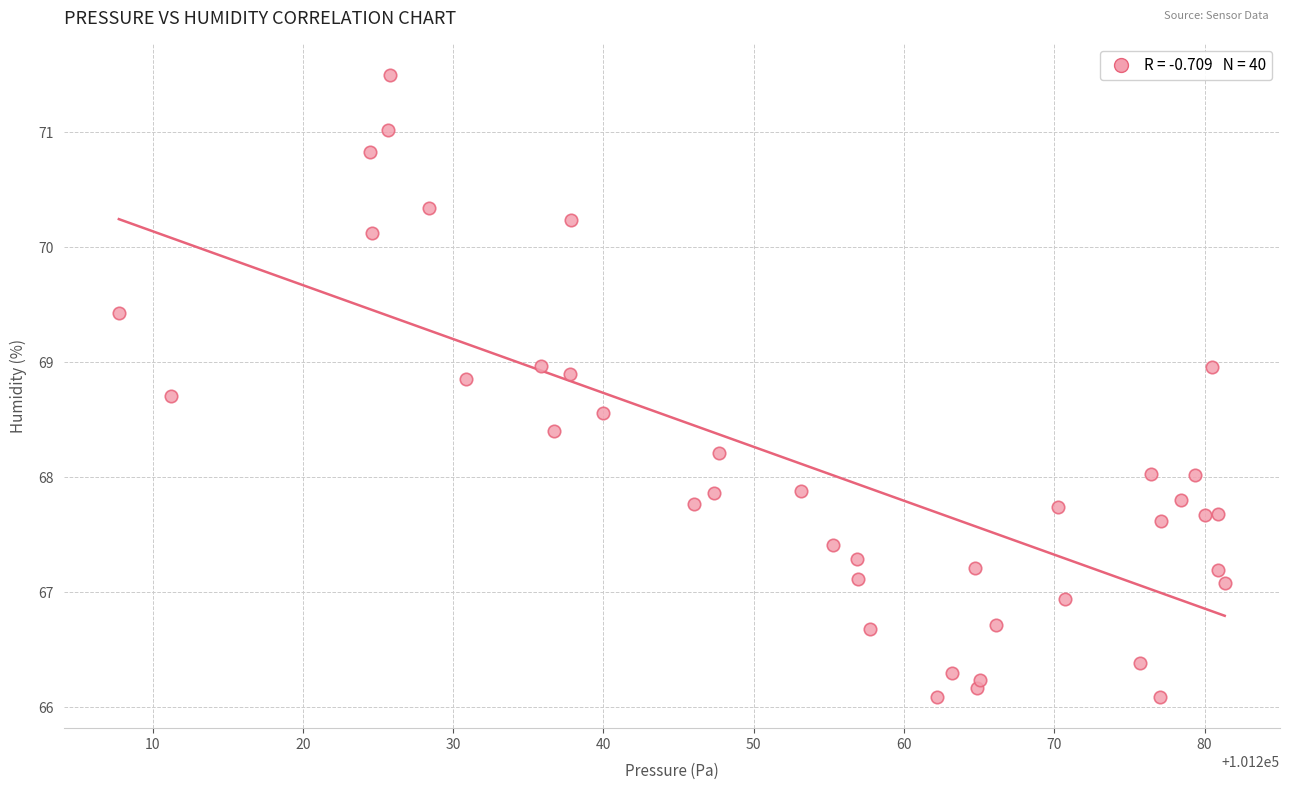

What is the range of X values (max minus min)?

73.6